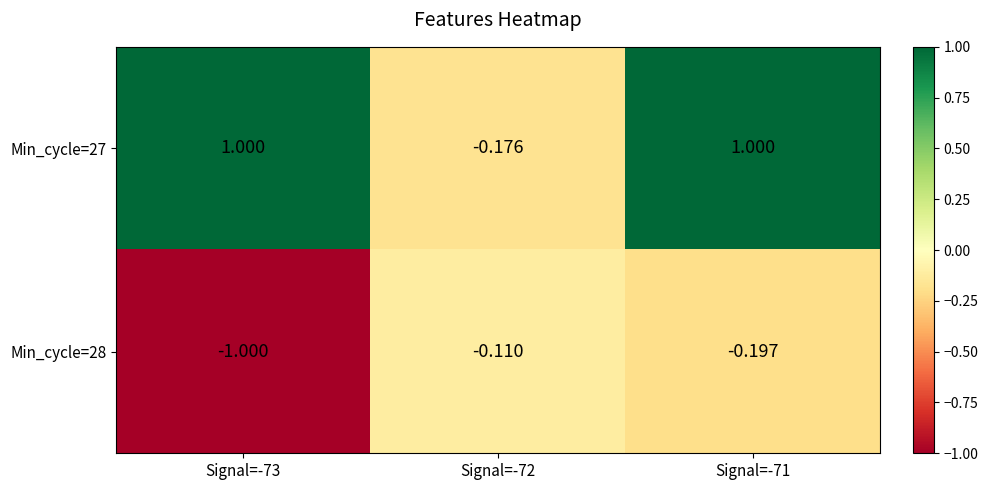

Is the value of Min_cycle=28 at Signal=-71 greater than the value of Min_cycle=27 at Signal=-72?

No